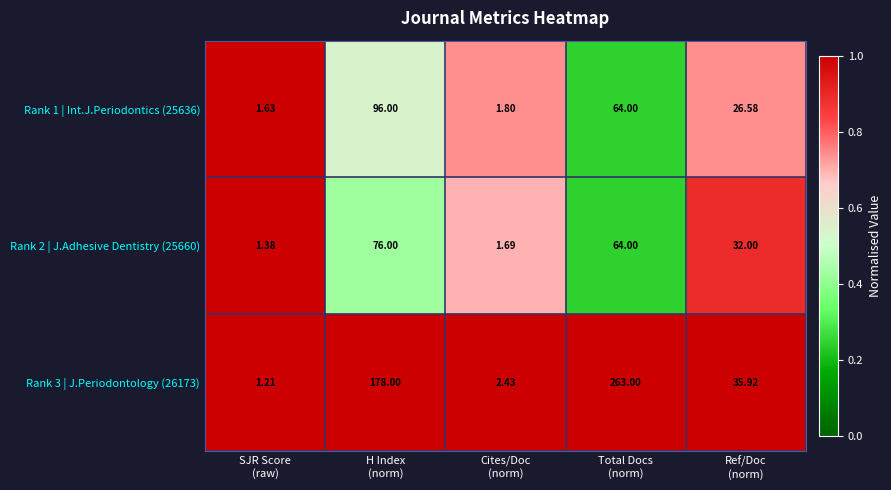

What is the total value across all series at SJR Score
(raw)?

4.2